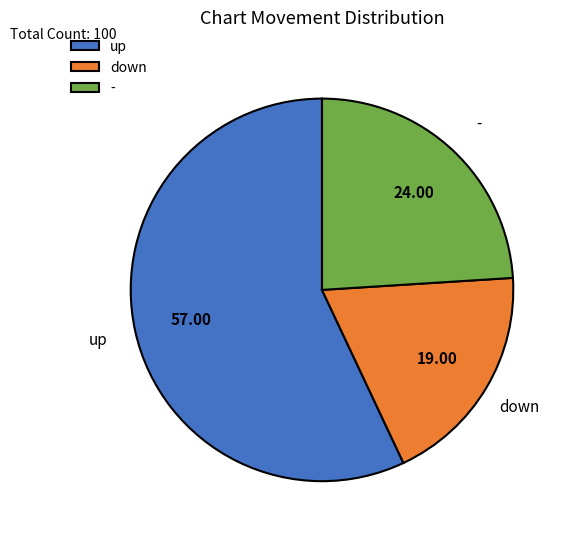

Do - and down together represent more than half of the pie?

No